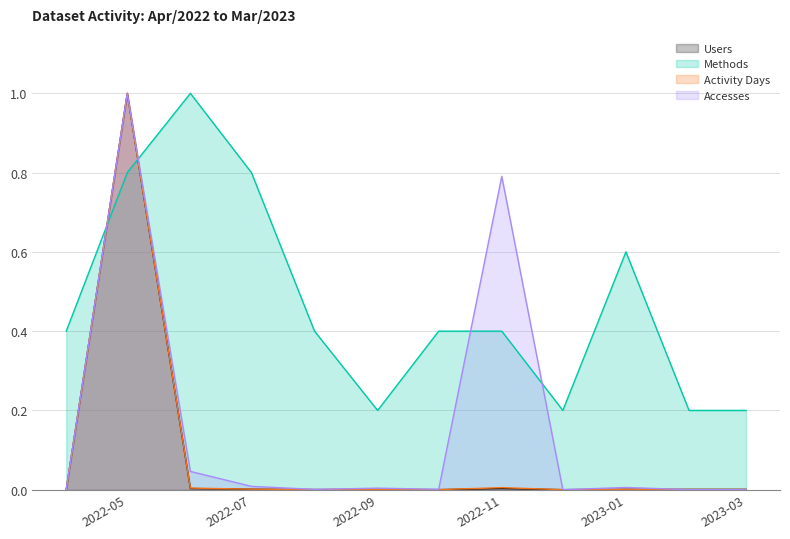

Between which two adjacent categories do Users and Activity Days first intersect?

2022-11 and 2022-12